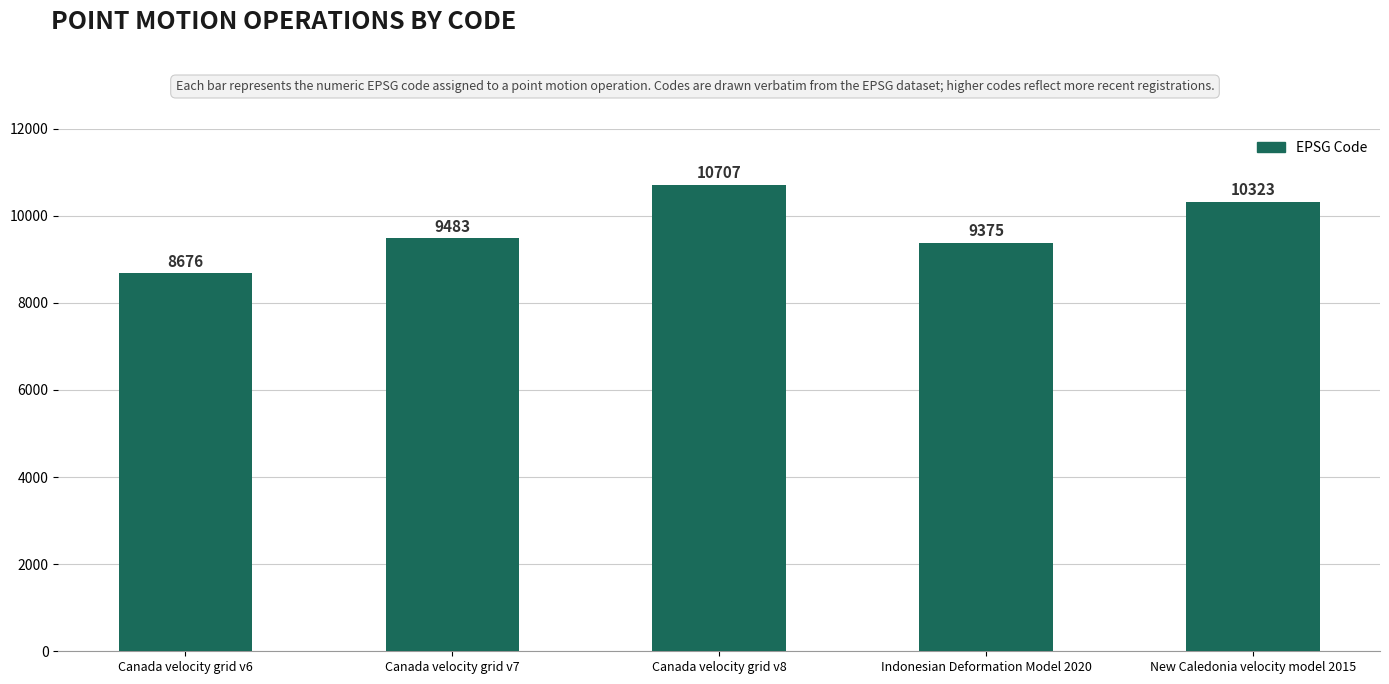

What is the average value?

9713